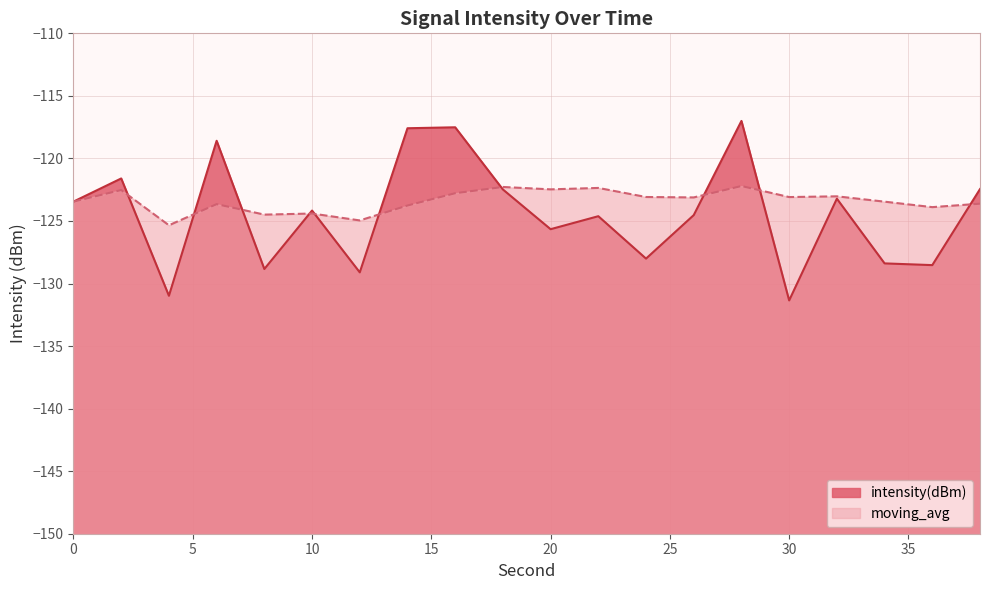

At 28, list the series in order from largest to smallest.

intensity(dBm), moving_avg